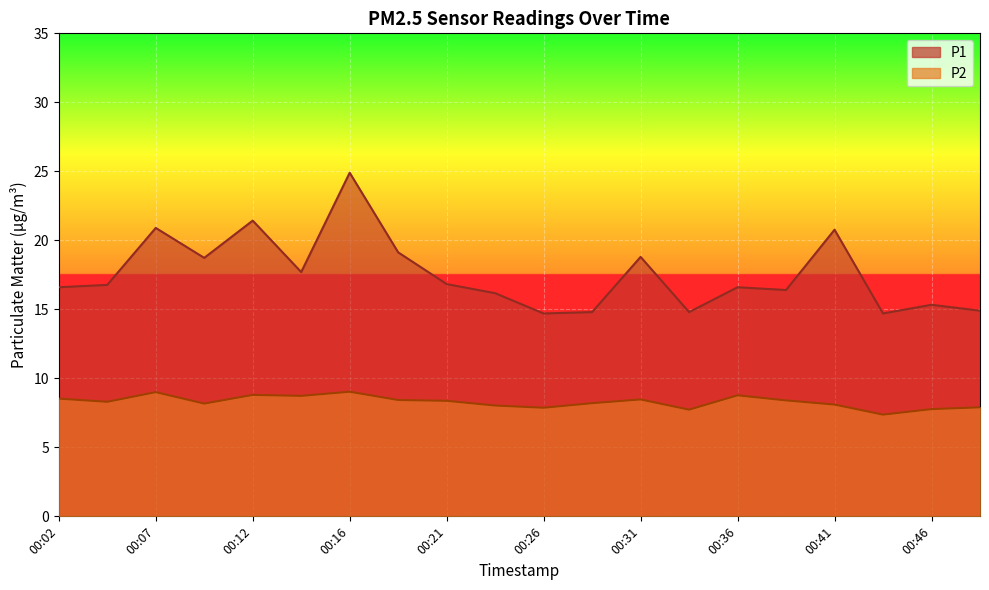

Reading left to right, what are all the values shown in this chart?

P1: 16.6	16.8	20.9	18.7	21.4	17.7	24.9	19.1	16.8	16.2	14.7	14.8	18.8	14.8	16.6	16.4	20.8	14.7	15.3	14.9
P2: 8.5	8.3	9.0	8.2	8.8	8.7	9.0	8.4	8.4	8.0	7.9	8.2	8.5	7.7	8.8	8.4	8.1	7.4	7.8	7.9